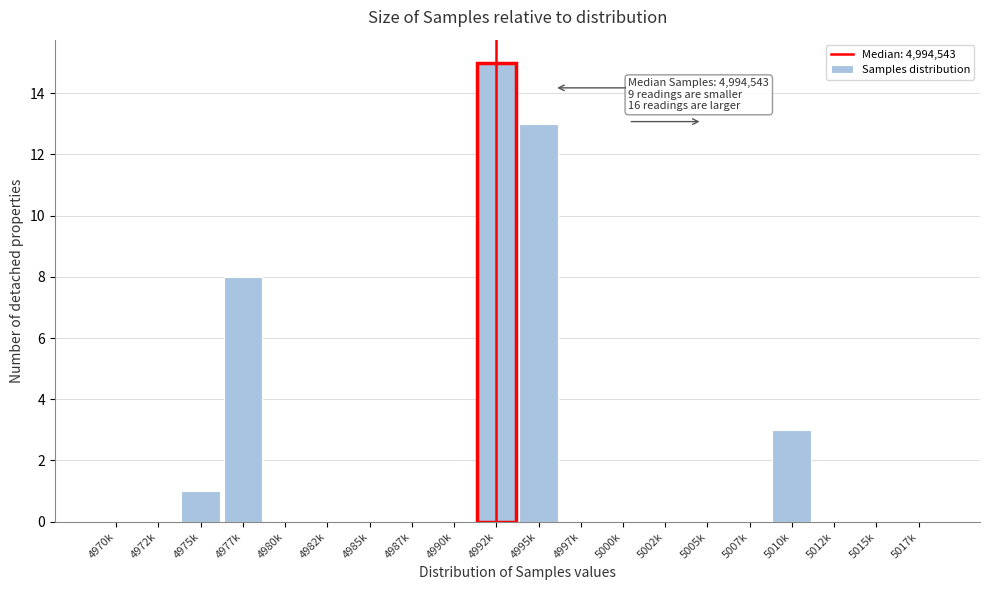

Reading left to right, list all the values displayed in this chart.

4970k=0	4972k=0	4975k=1	4977k=8	4980k=0	4982k=0	4985k=0	4987k=0	4990k=0	4992k=15	4995k=13	4997k=0	5000k=0	5002k=0	5005k=0	5007k=0	5010k=3	5012k=0	5015k=0	5017k=0